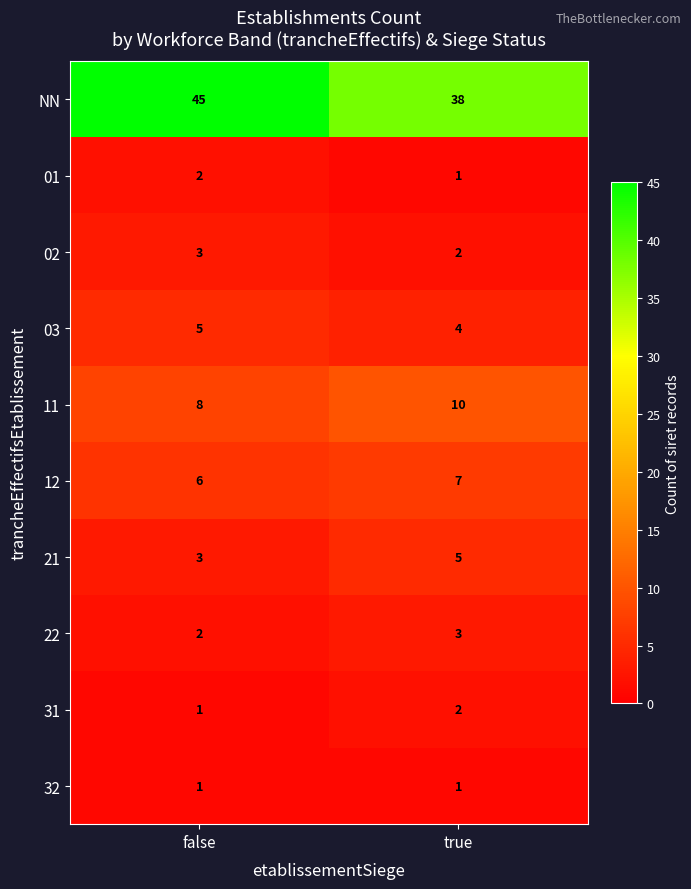

Which category has the highest value across all series?

false